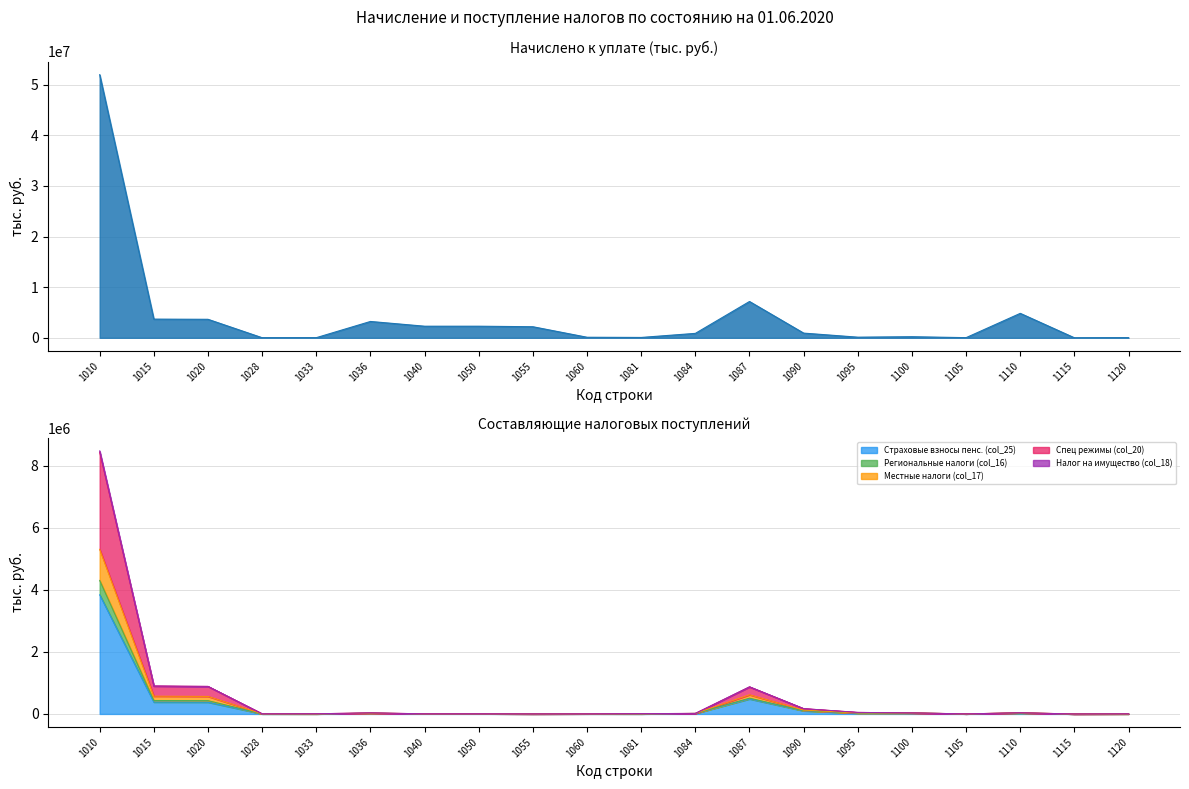

Reading left to right, list all the values displayed in this chart.

Начислено к уплате (col_4): 1010=51956234	1015=3685928	1020=3650397	1028=13880	1033=21651	1036=3223420	1040=2286113	1050=2286113	1055=2180995	1060=105118	1081=66290	1084=871017	1087=7168162	1090=922124	1095=120412	1100=212339	1105=26956	1110=4825530	1115=-1056	1120=21071
Страховые взносы пенс. (col_25): 1010=3845143	1015=383417	1020=379594	1028=2127	1033=1696	1036=23042	1040=4962	1050=4962	1055=1261	1060=3701	1081=1764	1084=16316	1087=485640	1090=100726	1095=26576	1100=29216	1105=2814	1110=28355	1115=12	1120=1252
Региональные налоги (col_16): 1010=8489078	1015=901438	1020=889367	1028=4853	1033=7218	1036=34298	1040=5433	1050=5433	1055=1617	1060=3816	1081=10572	1084=18293	1087=876046	1090=171906	1095=50619	1100=34128	1105=2873	1110=38146	1115=21	1120=4033
Местные налоги (col_17): 1010=8441656	1015=901087	1020=889050	1028=4853	1033=7184	1036=34298	1040=5433	1050=5433	1055=1617	1060=3816	1081=10572	1084=18293	1087=873975	1090=171435	1095=50538	1100=34073	1105=2873	1110=38146	1115=21	1120=3936
Спец режимы (col_20): 1010=5312374	1015=573494	1020=566415	1028=4593	1033=2486	1036=27085	1040=5360	1050=5360	1055=1544	1060=3816	1081=3599	1084=18126	1087=618767	1090=123345	1095=32834	1100=32736	1105=2842	1110=37042	1115=21	1120=1483
Налог на имущество (col_18): 1010=4308889	1015=434045	1020=429772	1028=2355	1033=1918	1036=26065	1040=5115	1050=5115	1055=1413	1060=3702	1081=2841	1084=18109	1087=509393	1090=107483	1095=28377	1100=30496	1105=2842	1110=31800	1115=12	1120=1276